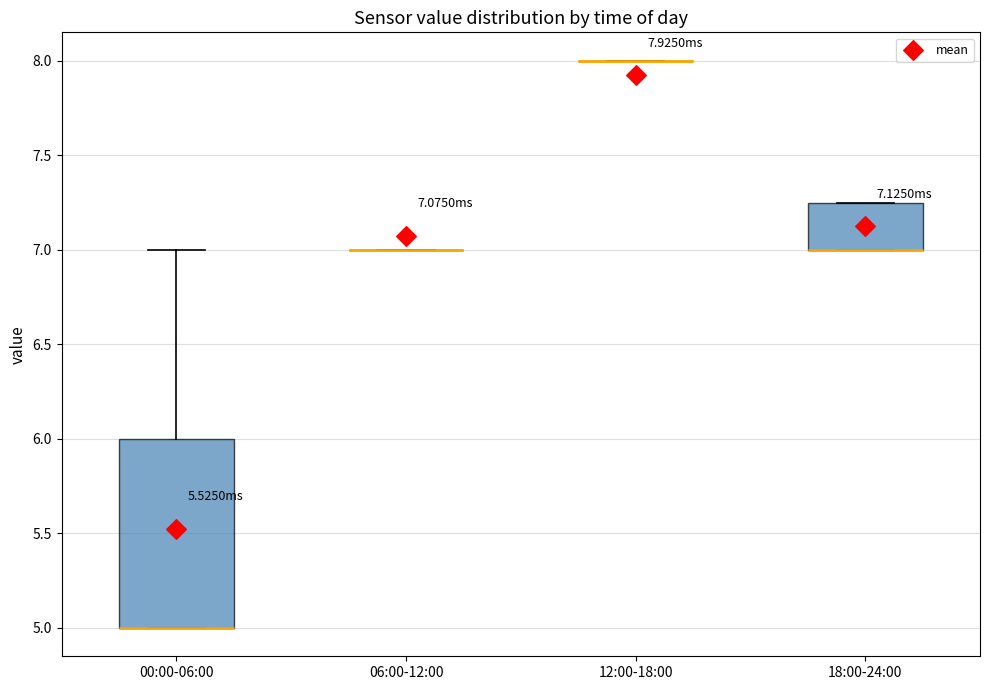

Comparing the boxes themselves (not the whiskers), which one is the tallest?

00:00-06:00